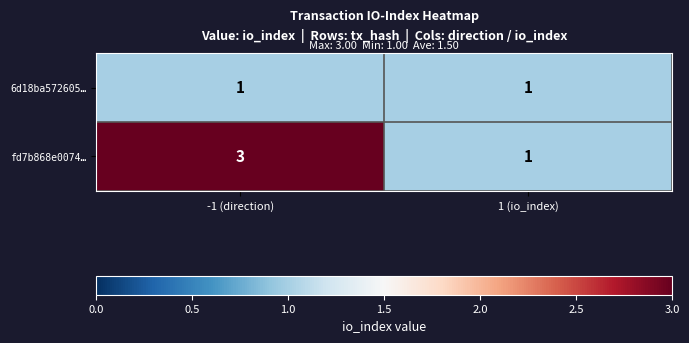

What is the sum of all fd7b868e0074… values?

4